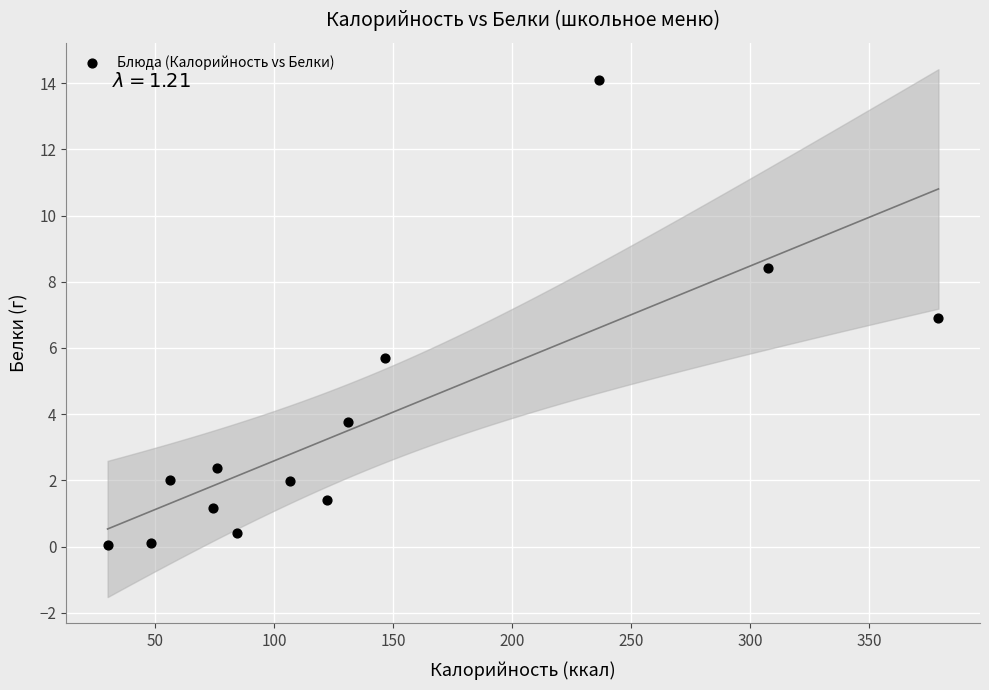

What is the range of X values (max minus min)?

349.1